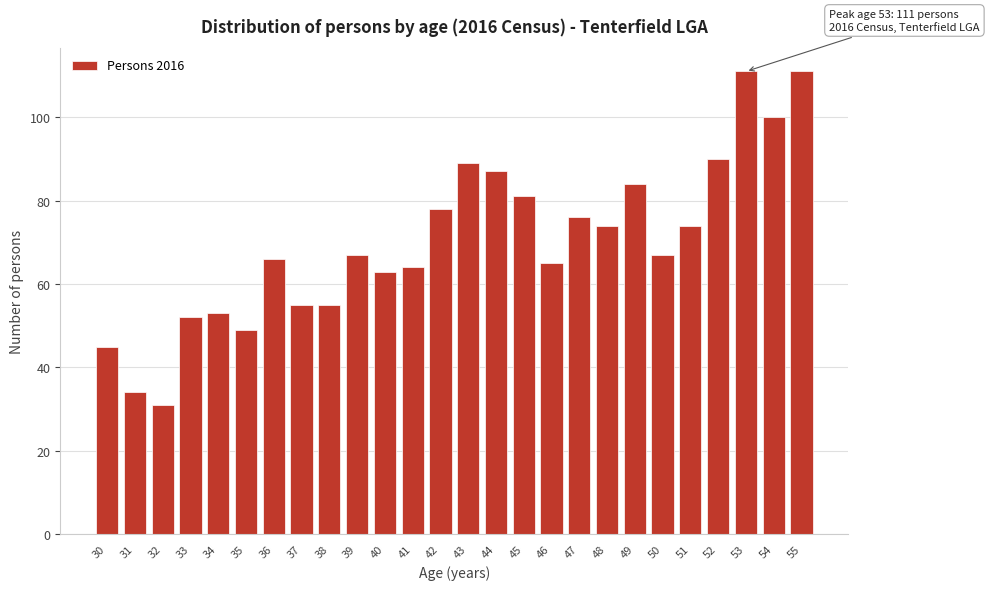

Reading left to right, transcribe all the data shown in this chart.

45	34	31	52	53	49	66	55	55	67	63	64	78	89	87	81	65	76	74	84	67	74	90	111	100	111